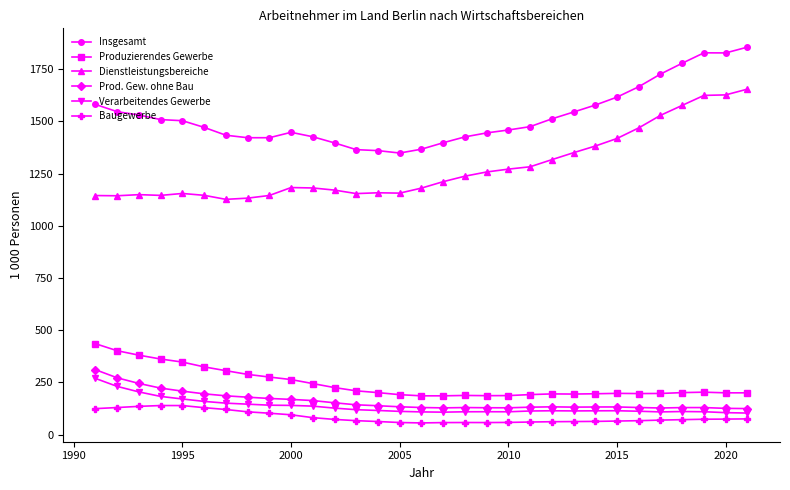

What is the minimum value for Verarbeitendes Gewerbe?

103.3